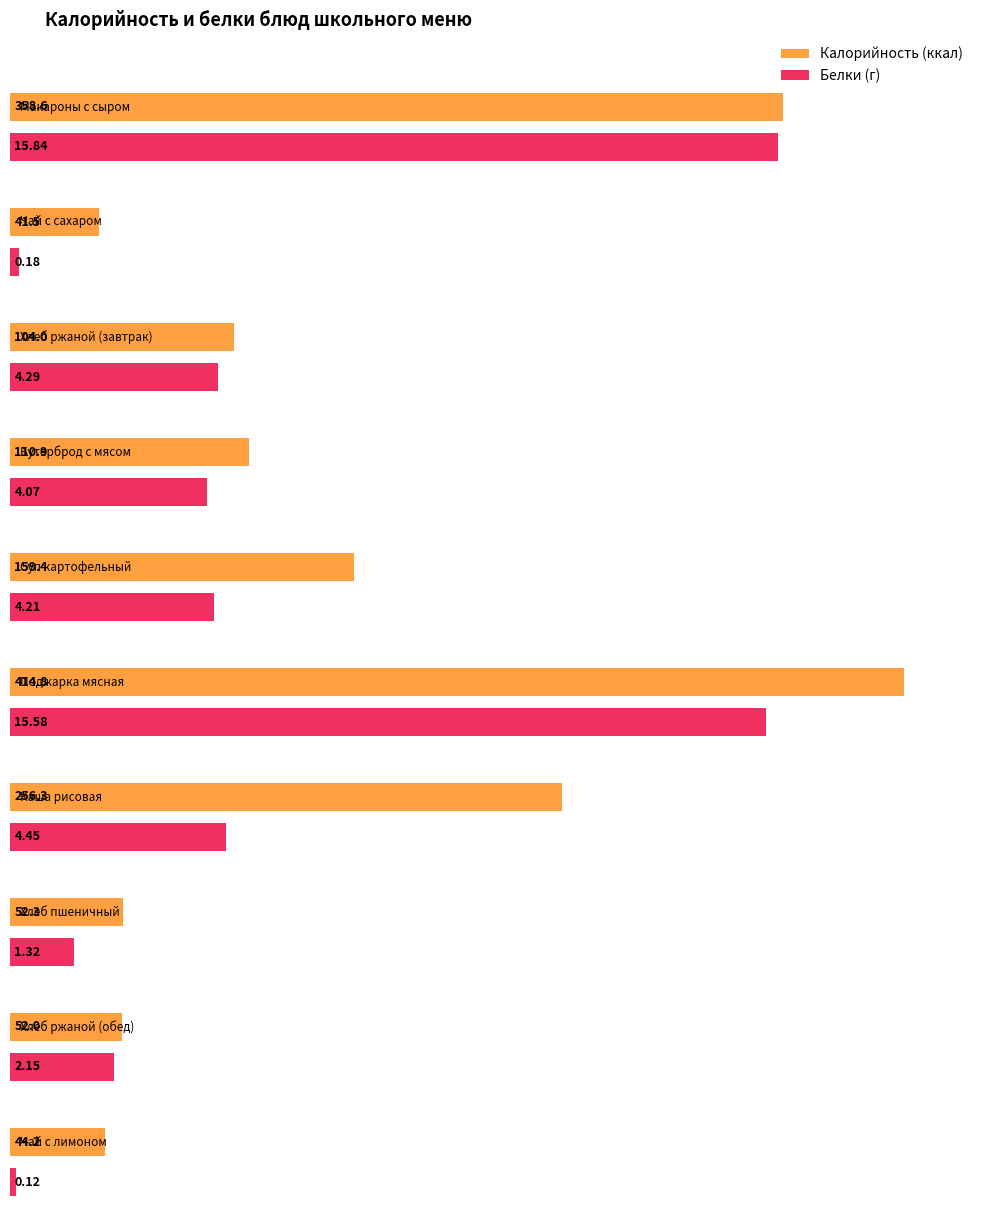

What is the difference between the Белки values at Макаронные изделия отварные с сыром and хлеб ржаной?

11.6